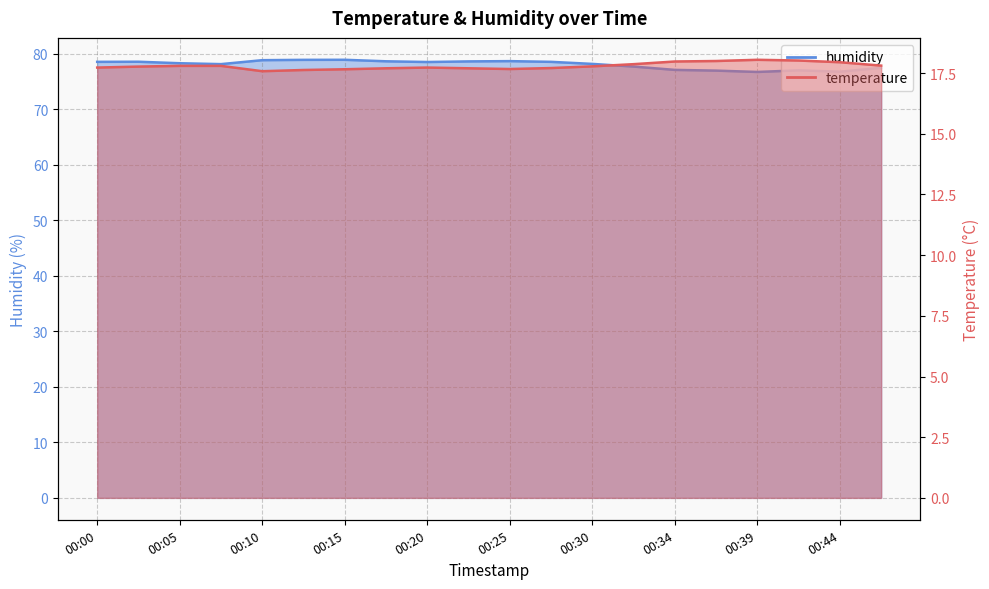

How many data points in humidity are above 78?

13